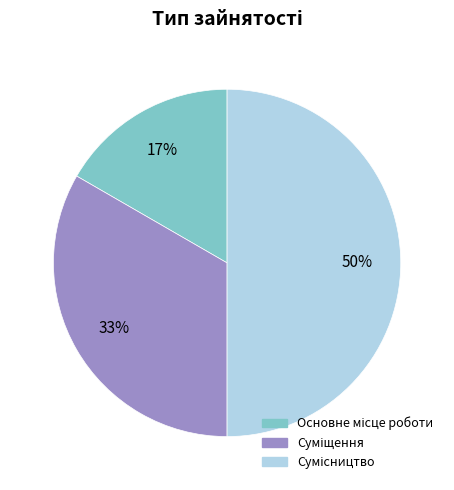

To the nearest percent, what is the average slice percentage?

33%